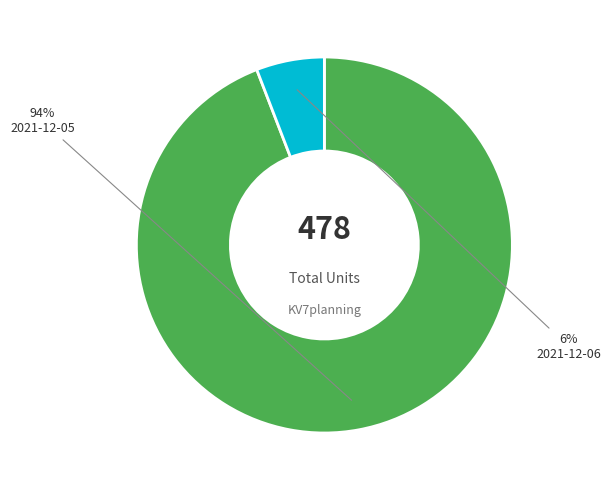

Combined, do 2021-12-06 and 2021-12-05 account for over 50%?

Yes